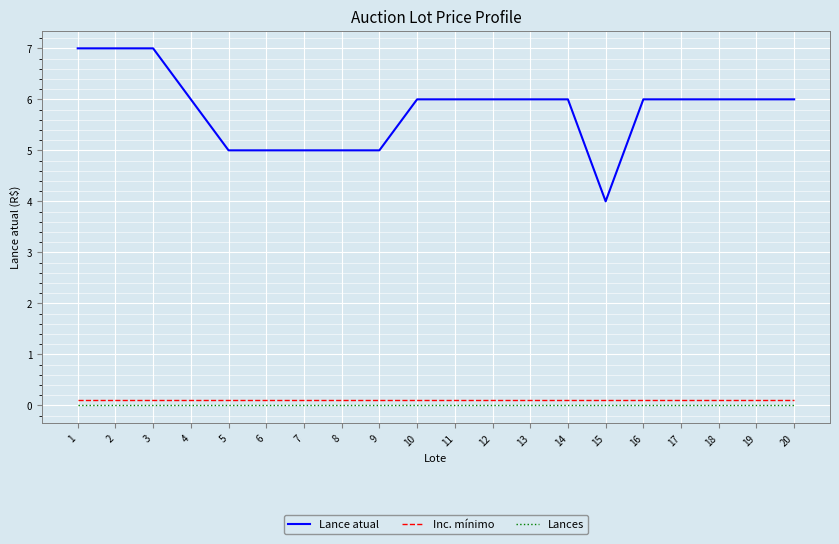

Which series has the largest total across all categories?

Lance atual